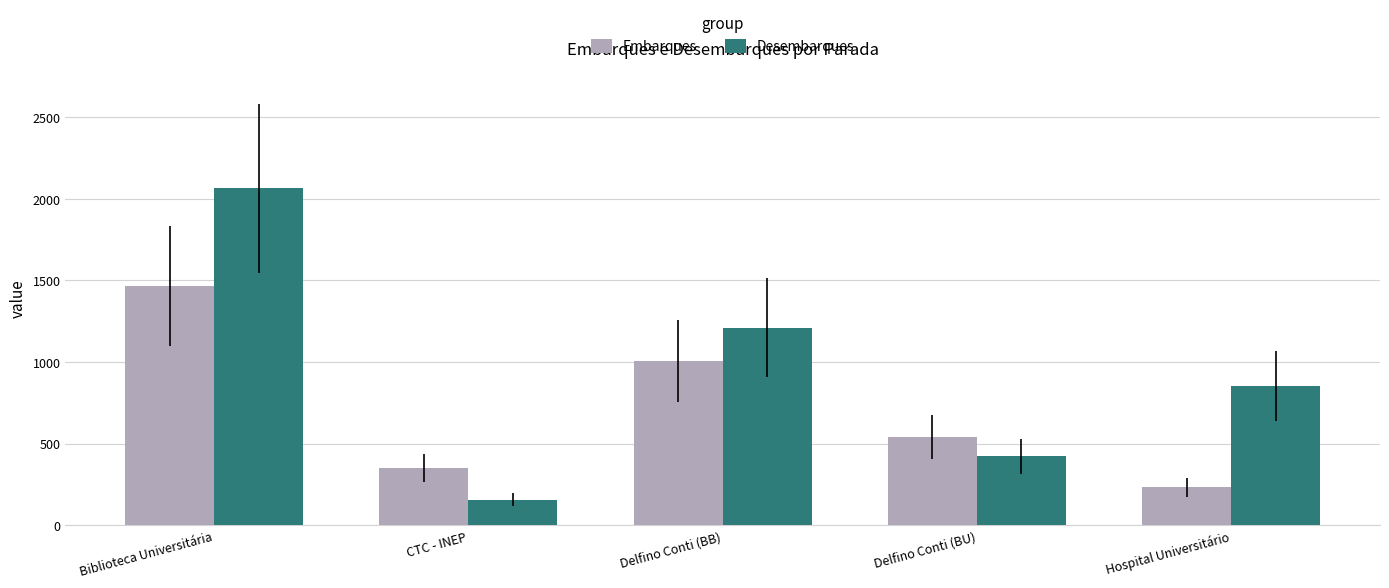

What is the difference between the maximum and minimum values in the Embarques series?

1234